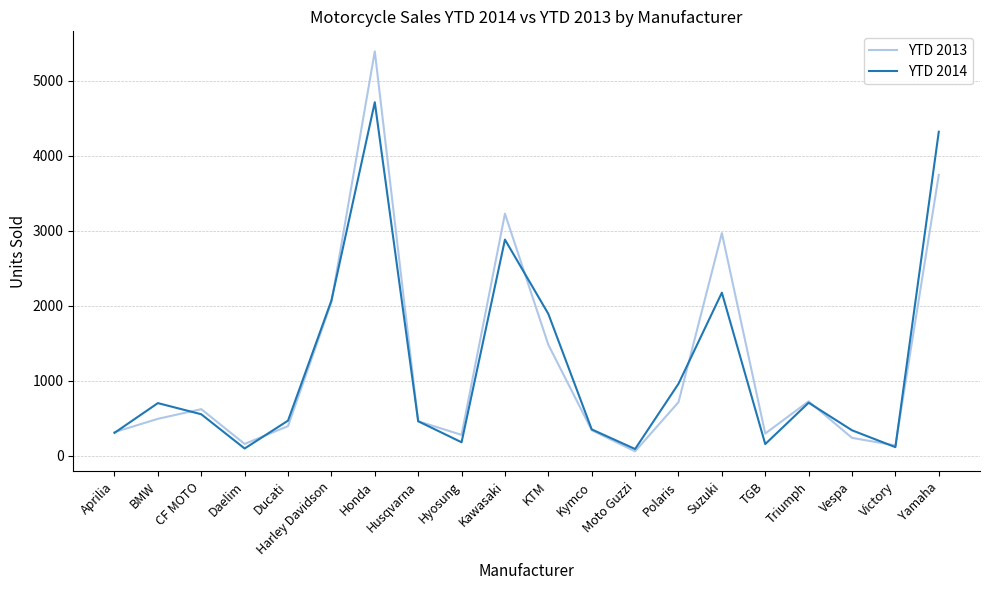

Which label corresponds to the largest value in the chart?

Honda